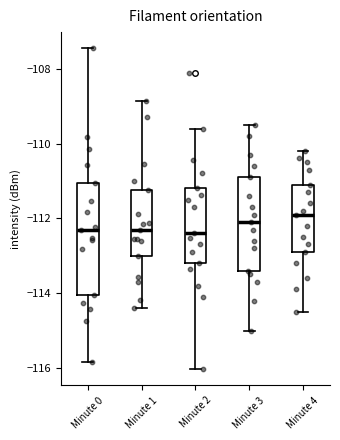

Where does the upper whisker of the box for Minute 3 end on the y-axis? The values are not printed on the chart, so give them approximately, as read against the axis.

-109.4